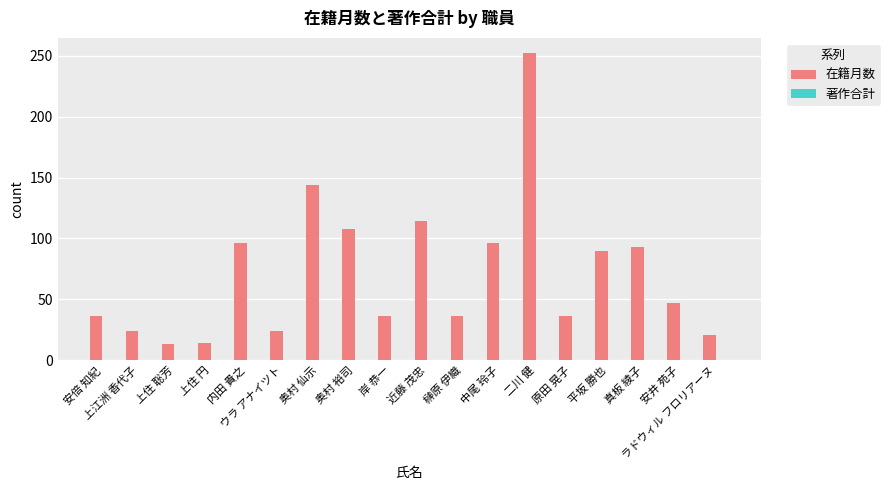

What is the label of the 16th bar from the left?

真板 綾子